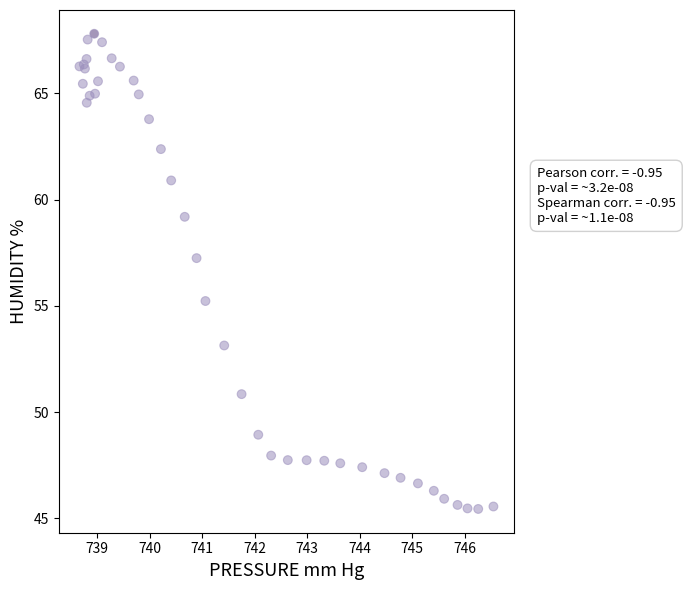

What Y value in the scatter plot is closest to 56?

55.2